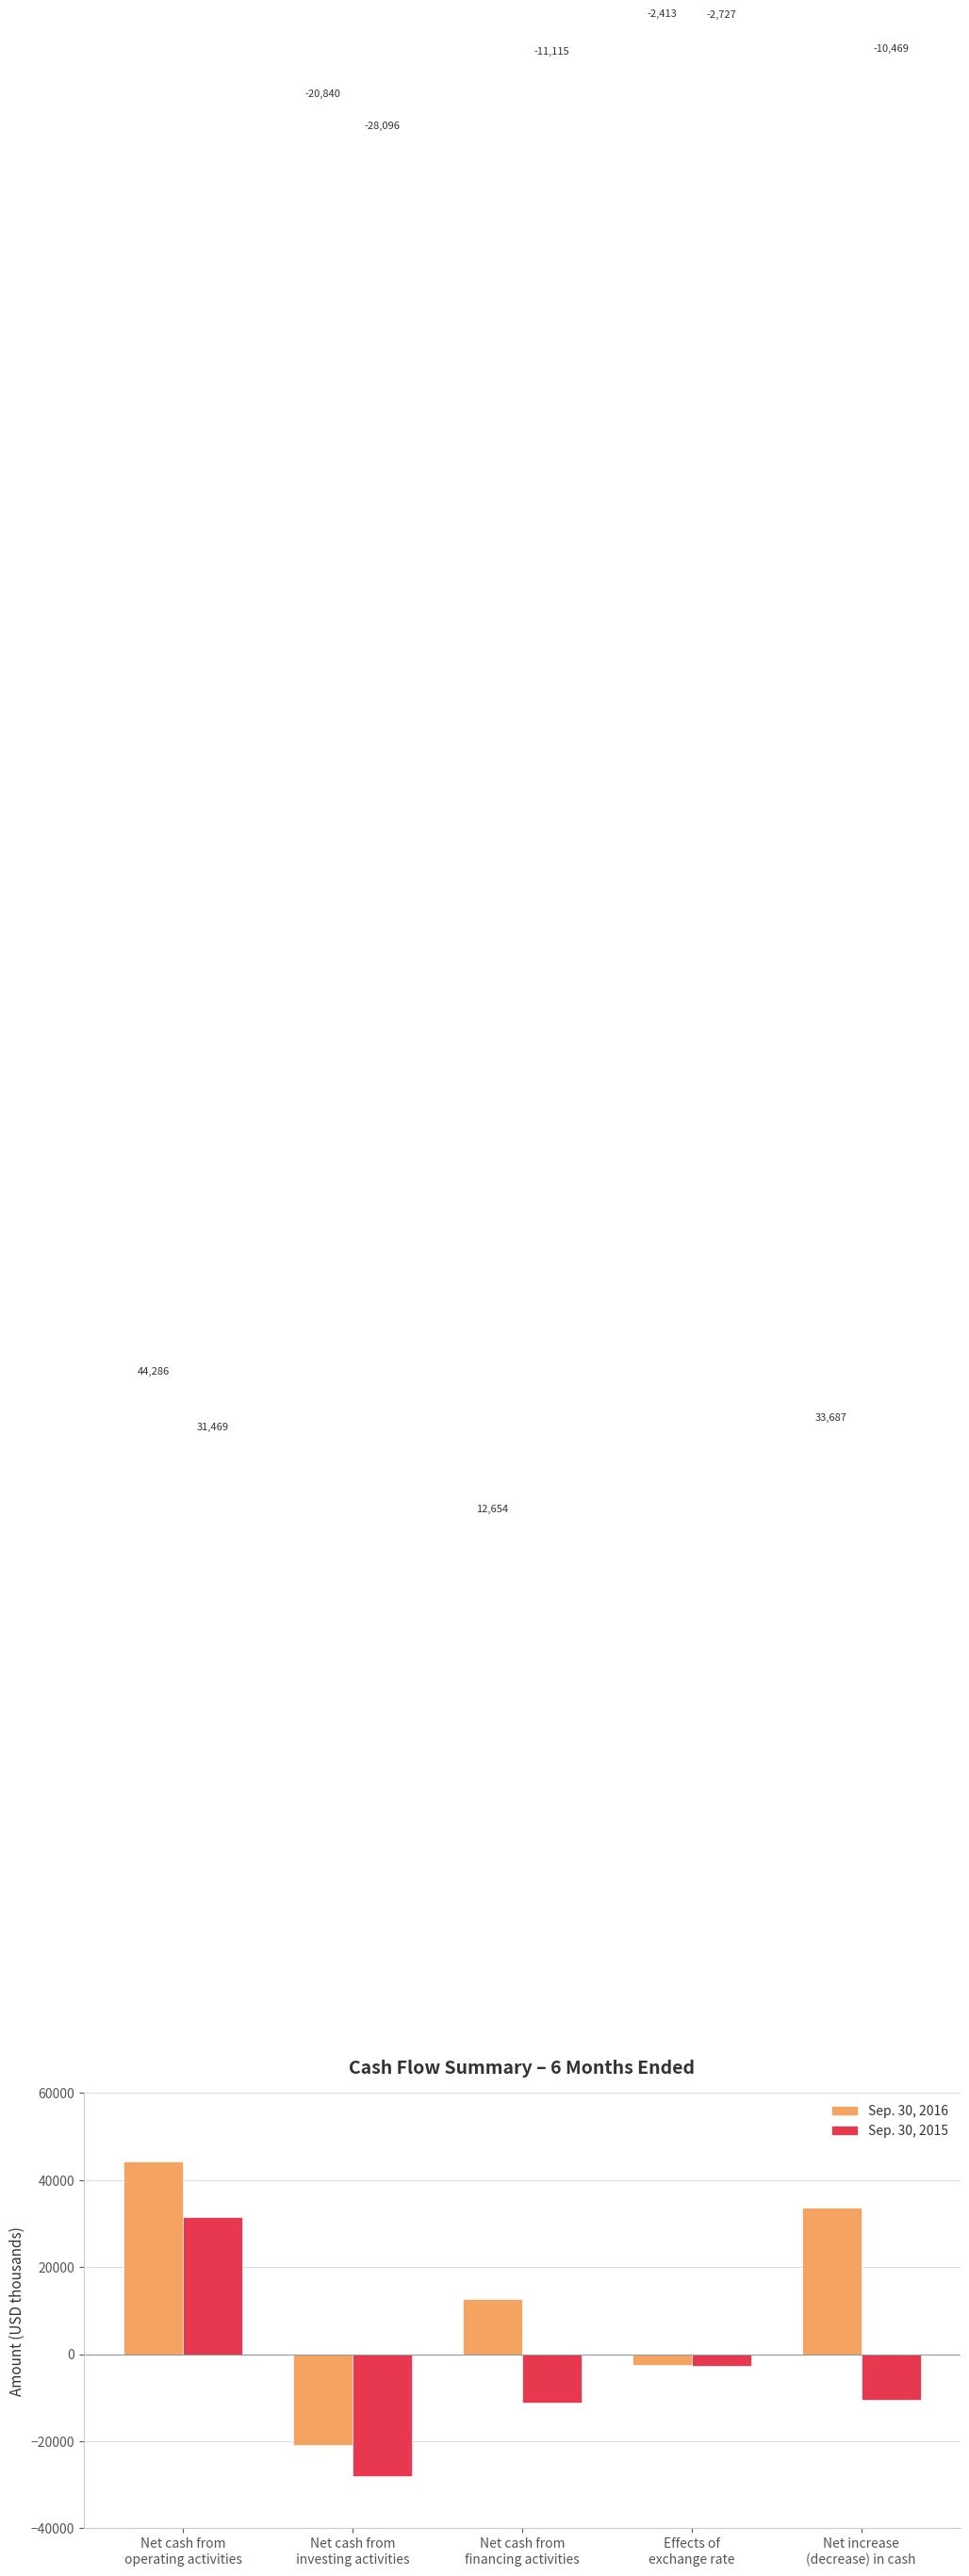

At Net cash from
financing activities, list the series in order from smallest to largest.

Sep. 30, 2015, Sep. 30, 2016